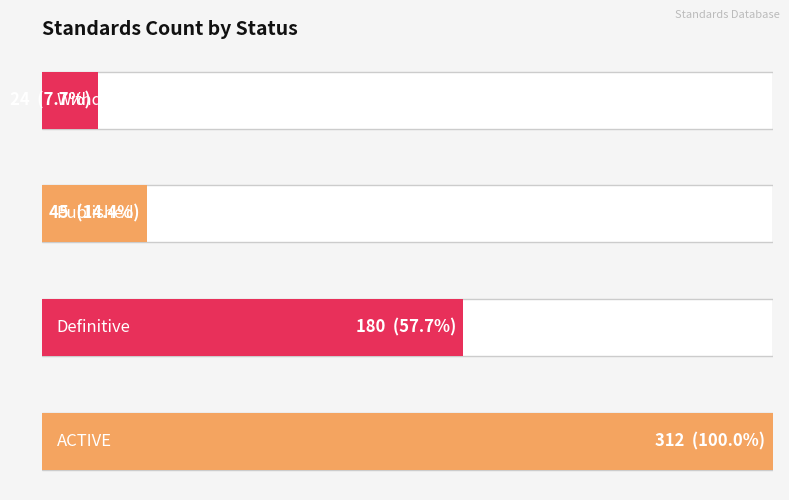

Are the bars horizontal?

Yes